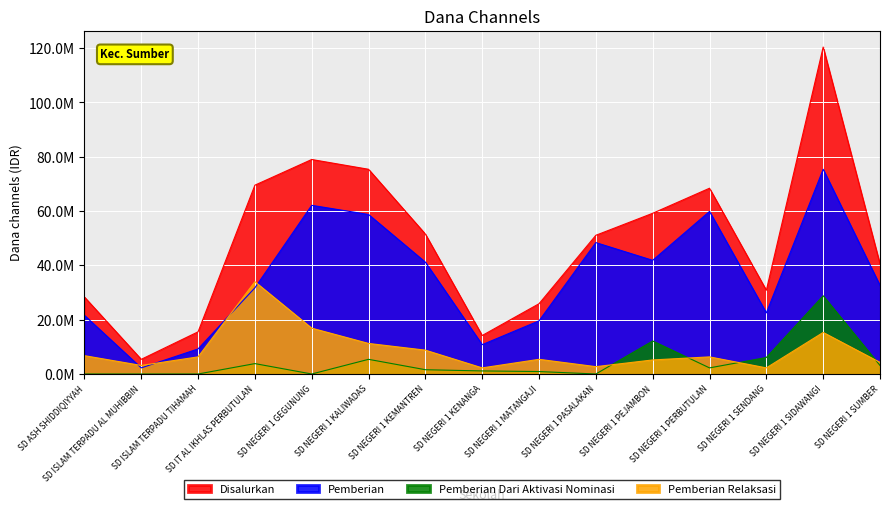

True or false: Disalurkan has a value of 40323016 at SD NEGERI 1 PEJAMBON.

False